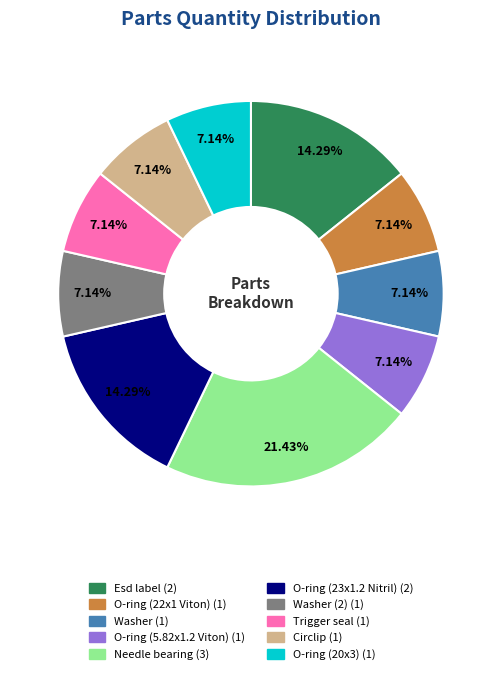

Is there a majority slice in this chart?

No